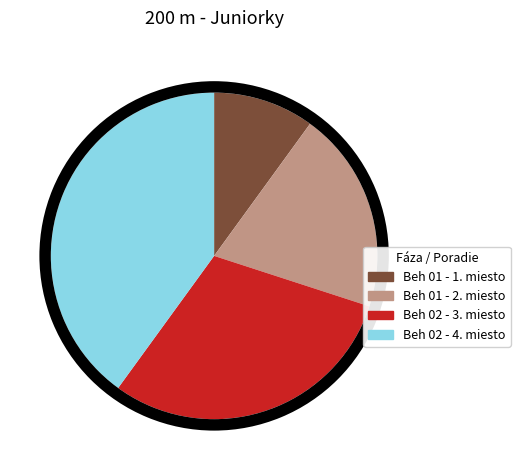

Count the number of slices in the pie.

4